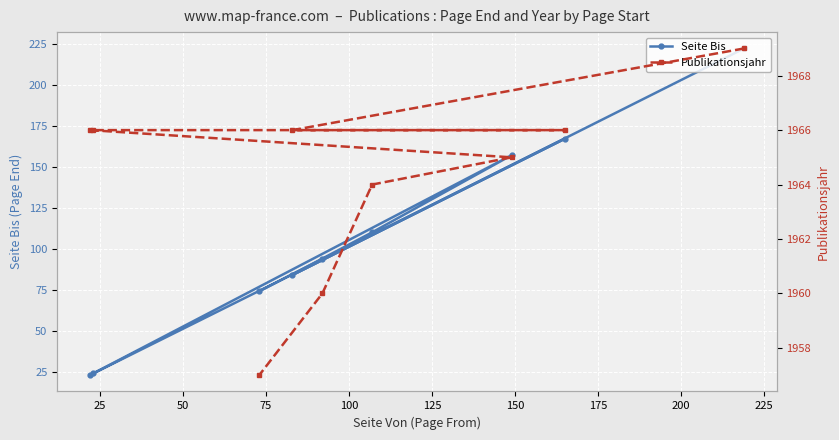

Does the chart display data point markers on the line(s)?

Yes